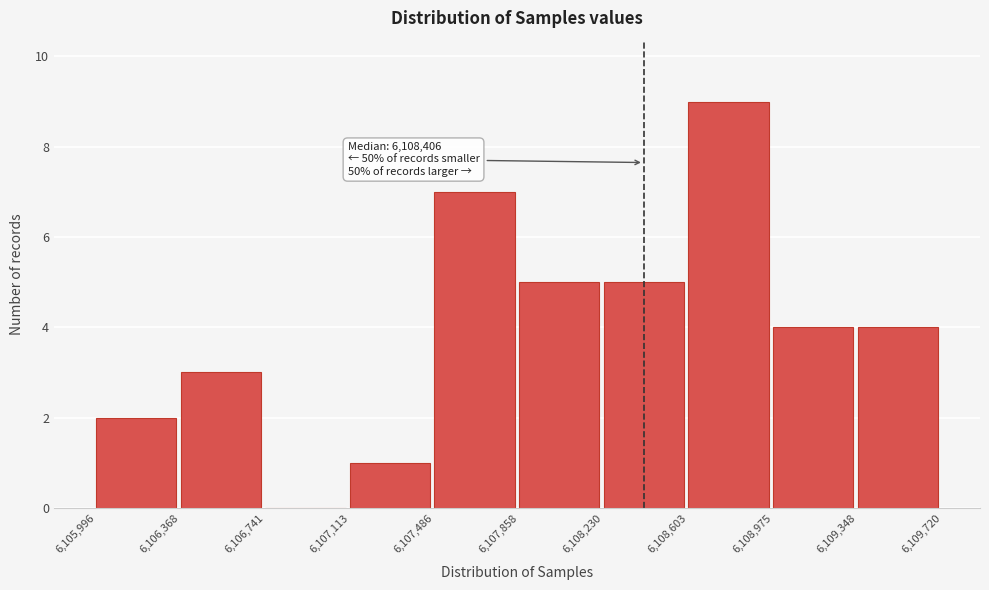

Which range on the x-axis has the tallest bar?

6,108,603 to 6,108,975